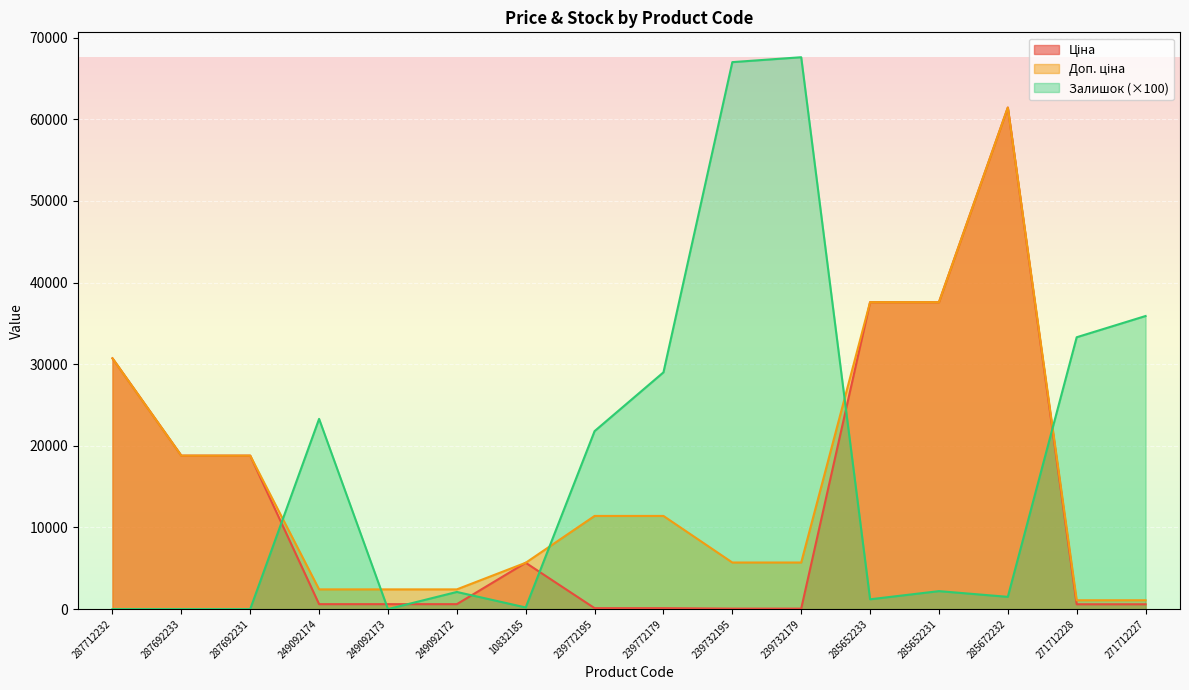

List the labels in order of Залишок value, largest first.

239732179, 239732195, 271712227, 271712228, 239772179, 249092174, 239772195, 285652231, 249092172, 285672232, 285652233, 10832185, 287712232, 287692233, 287692231, 249092173